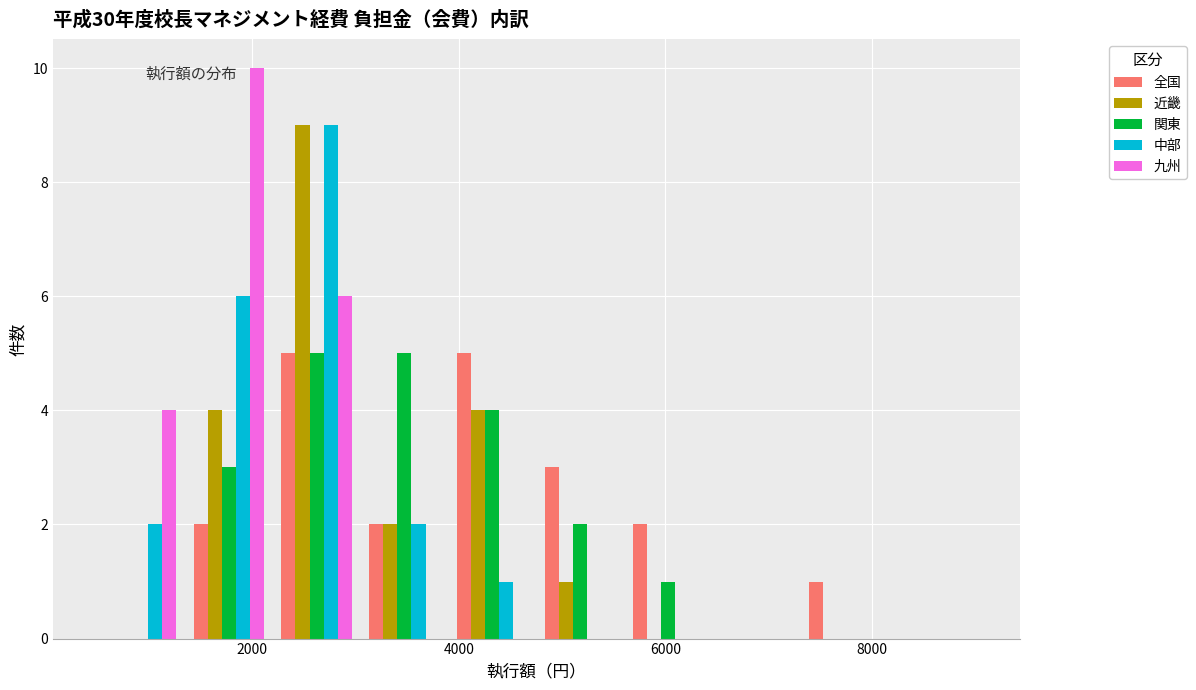

Reading left to right, list every range on the x-axis with the height of the bar of each series over it. Neither the bar edges nor the heights are printed on the chart, so give them approximately, as read against the axes.

500 to 1350: 全国=0	近畿=0	関東=0	中部=2	九州=4
1350 to 2200: 全国=2	近畿=4	関東=3	中部=6	九州=10
2200 to 3050: 全国=5	近畿=9	関東=5	中部=9	九州=6
3050 to 3900: 全国=2	近畿=2	関東=5	中部=2	九州=0
3900 to 4750: 全国=5	近畿=4	関東=4	中部=1	九州=0
4750 to 5600: 全国=3	近畿=1	関東=2	中部=0	九州=0
5600 to 6450: 全国=2	近畿=0	関東=1	中部=0	九州=0
6450 to 7300: 全国=0	近畿=0	関東=0	中部=0	九州=0
7300 to 8150: 全国=1	近畿=0	関東=0	中部=0	九州=0
8150 to 9000: 全国=0	近畿=0	関東=0	中部=0	九州=0